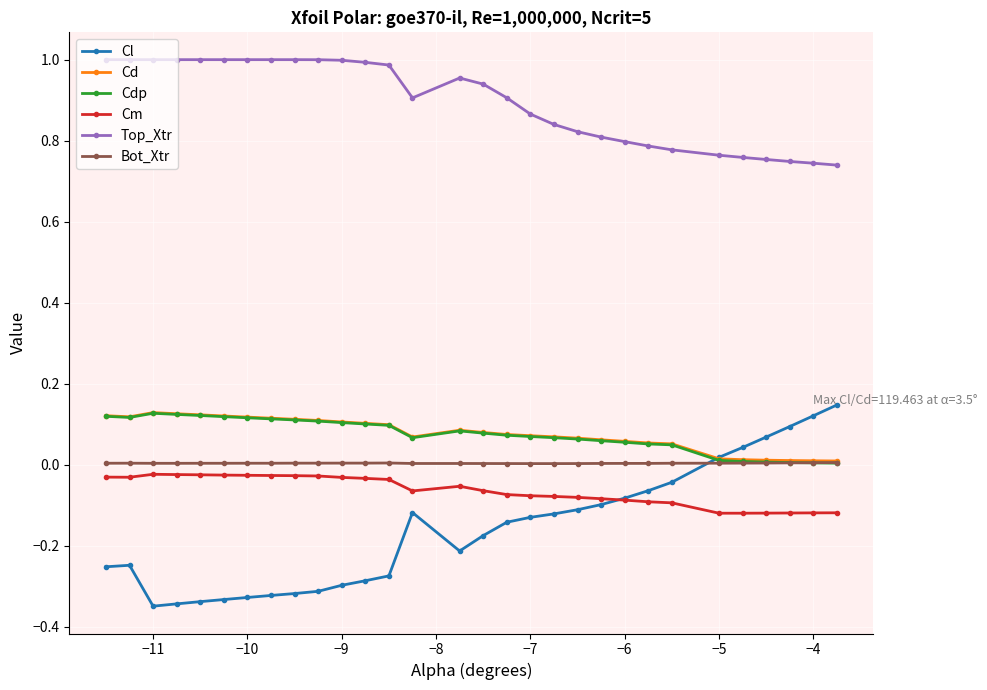

Which series has the widest spread of values?

Cl